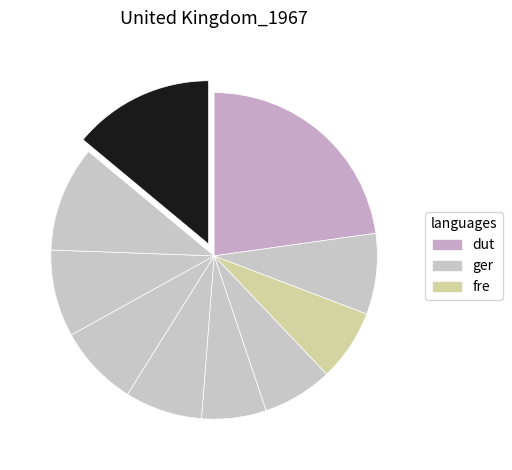

How many slices are in this pie chart?

10